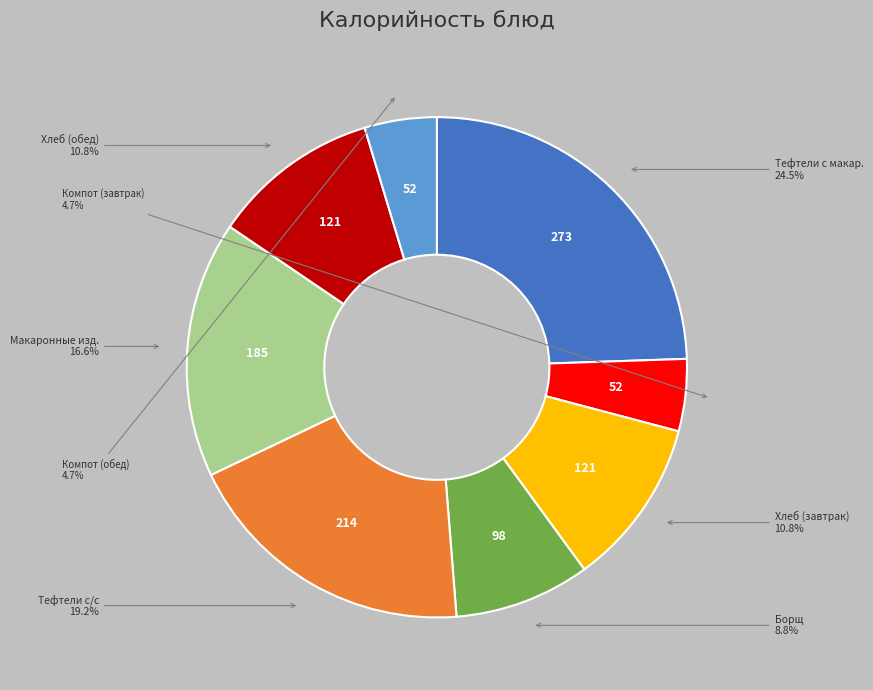

To the nearest percent, what is the difference between the largest and smallest slice percentages?

20%